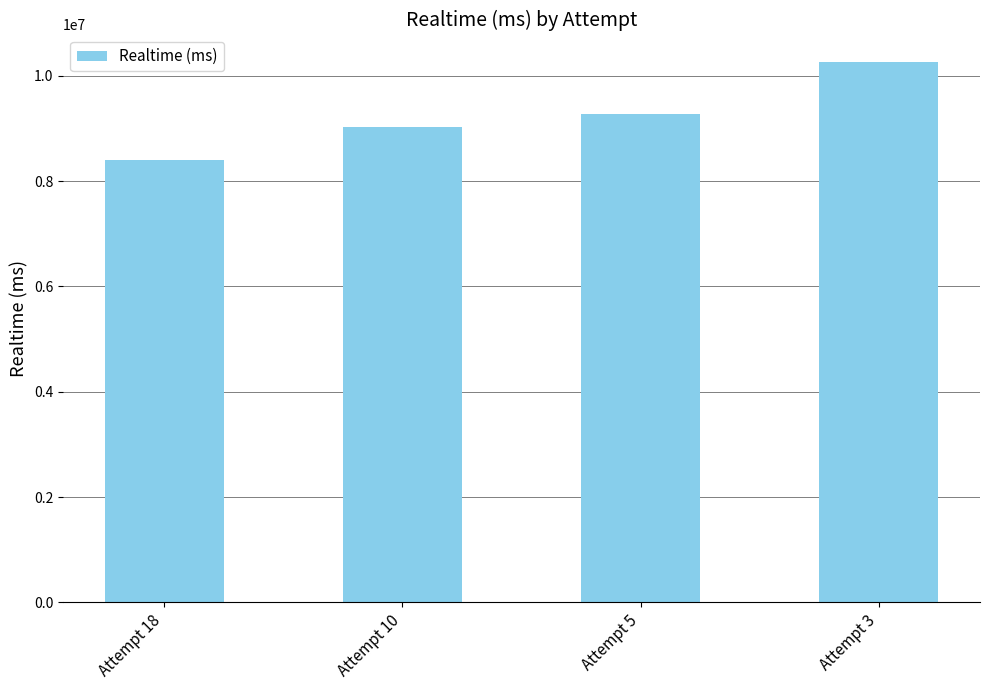

Approximately how many times larger is the value at Attempt 10 compared to Attempt 18?

1.1